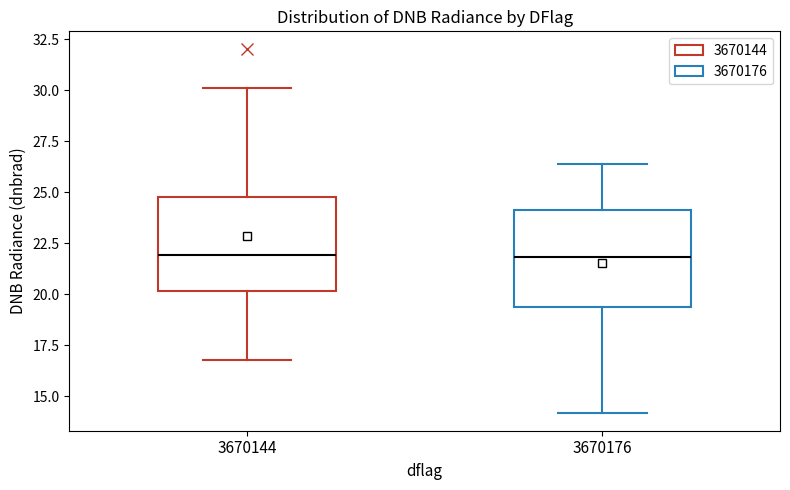

Reading left to right, transcribe this box plot: for each box, give where its median line is, the range the box spans, and where its two whiskers end, as read against the y-axis. The values are not printed on the chart, so give them approximately, as read against the axis.

3670144: median 22.0, box 20.0 to 24.5, whiskers 17.0 to 30.0
3670176: median 22.0, box 19.5 to 24.0, whiskers 14.0 to 26.5